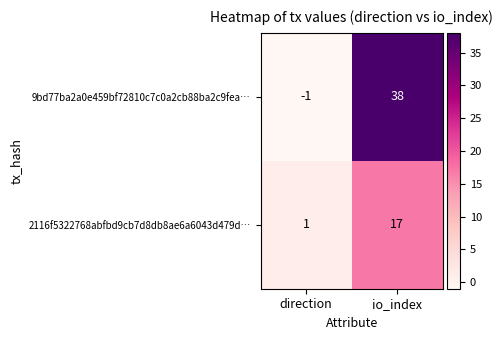

Where is 2116f5322768abfbd9cb7d8db8ae6a6043d479d… nearest to the value 9?

direction